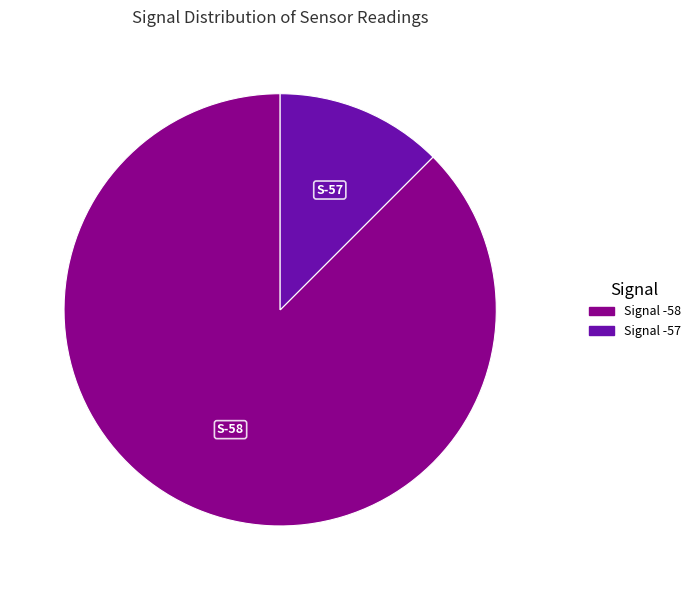

Does any single category account for the majority?

Yes